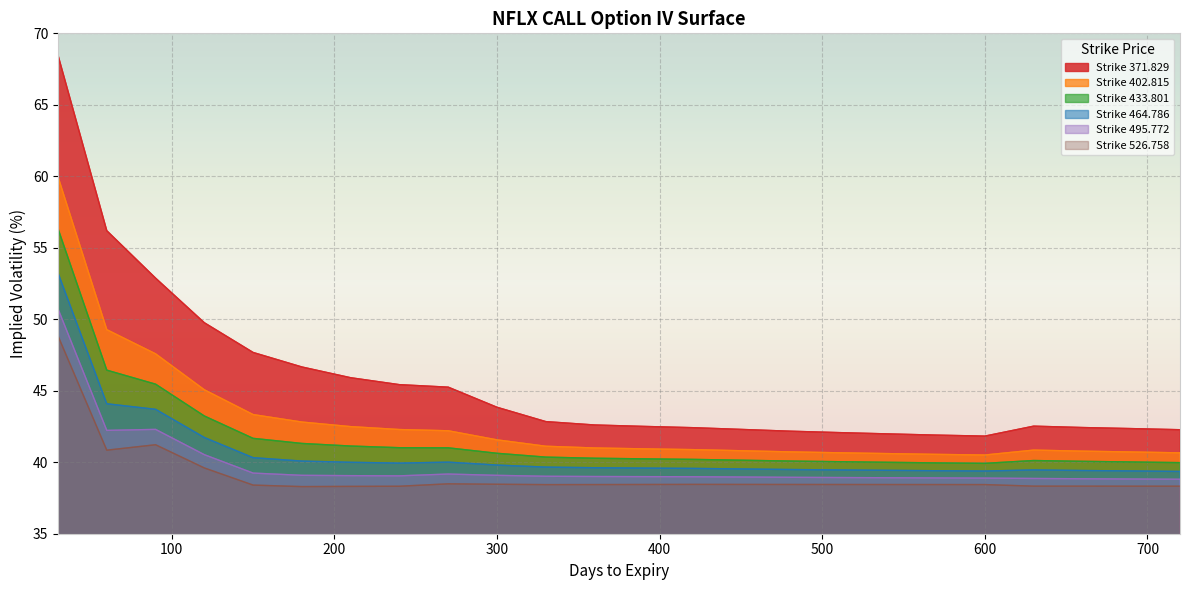

List the labels in order of 402.815 value, largest first.

30, 60, 90, 120, 150, 180, 210, 240, 270, 300, 330, 360, 390, 420, 630, 450, 660, 480, 690, 510, 720, 540, 570, 600